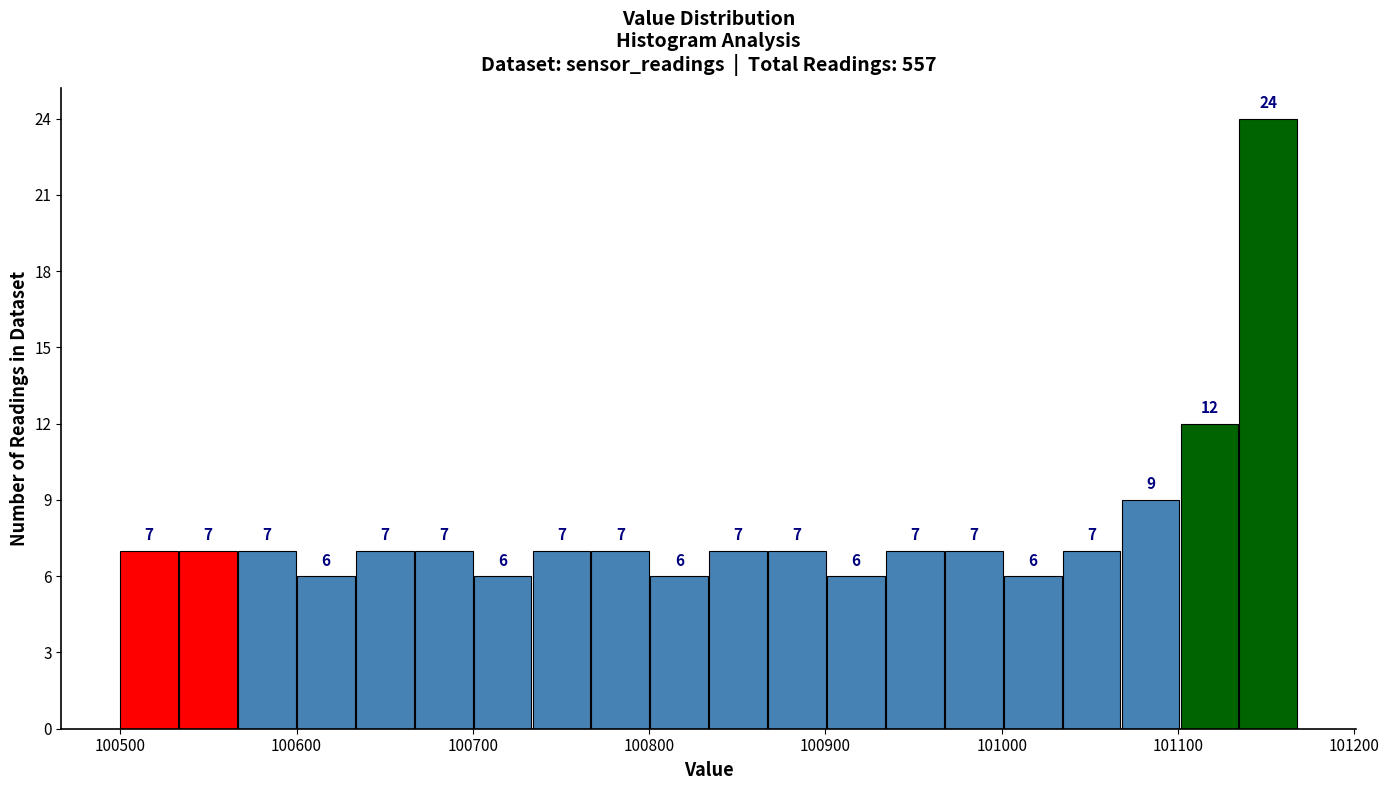

Read against the x-axis, roughly where is the centre of the tallest bar?

101150